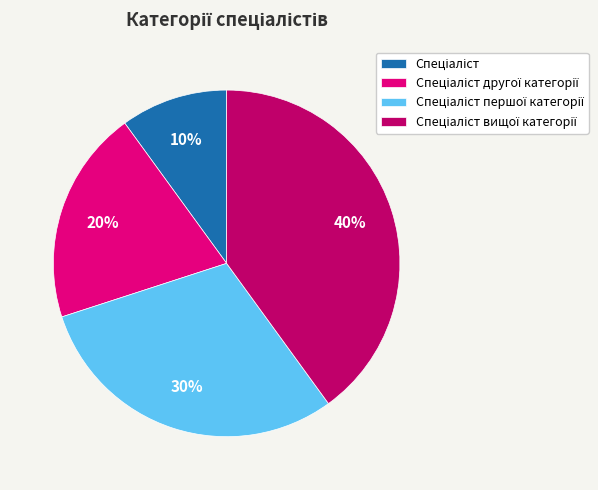

To the nearest percent, what is the difference between the largest and smallest slice percentages?

30%